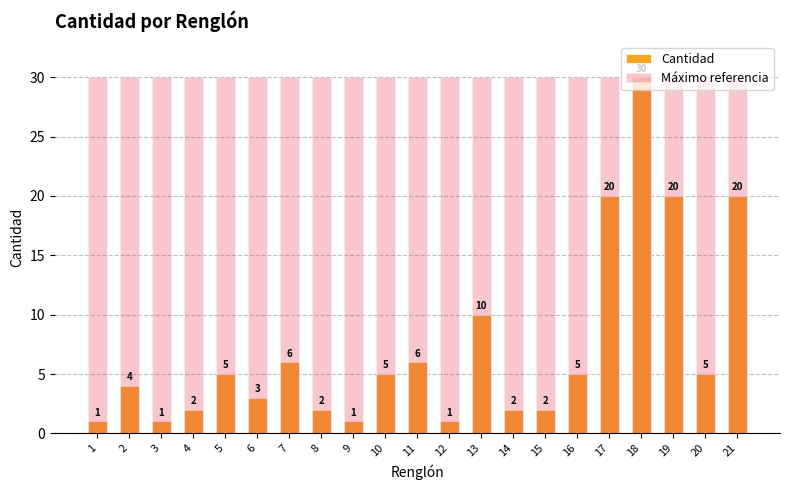

How many groups of bars are there?

21